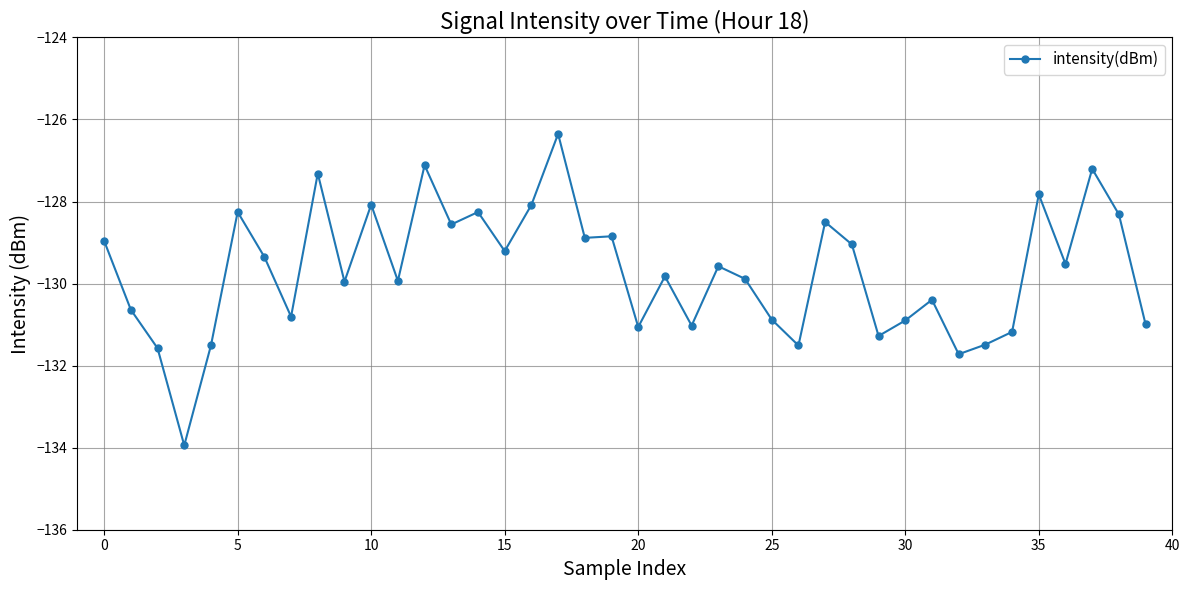

What is the greatest value displayed?

-126.4